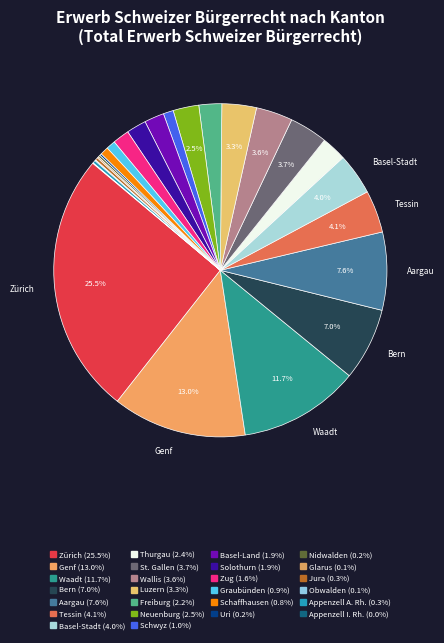

Which has a higher value, Basel-Land or Zug?

Basel-Land